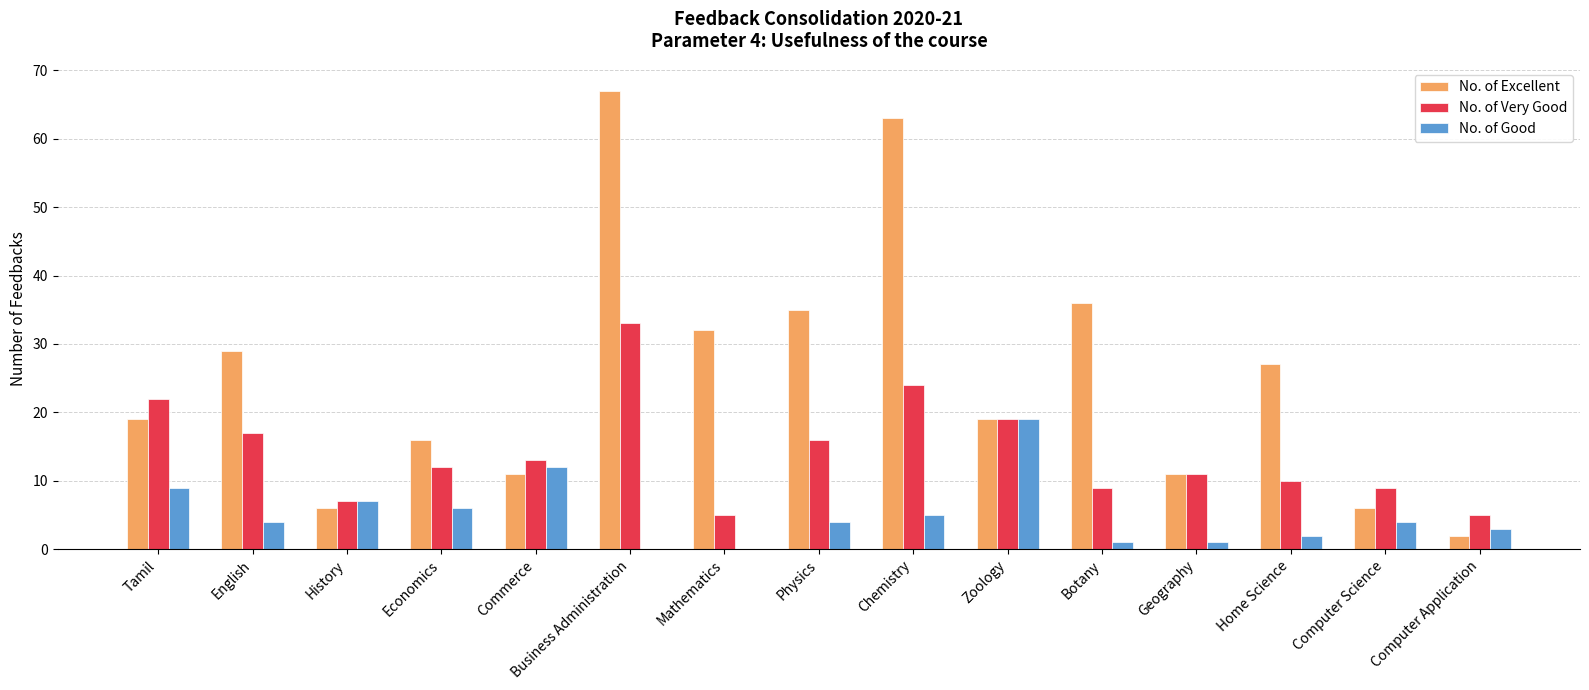

Are the bars grouped side by side (vs. stacked)?

Yes